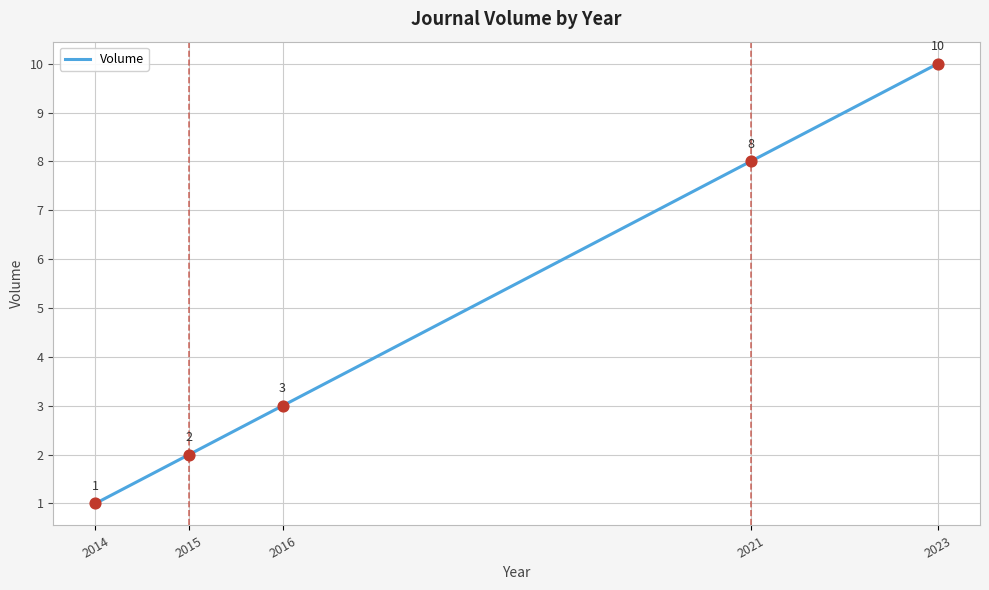

What is the change in value from 2014 to 2016?

+2